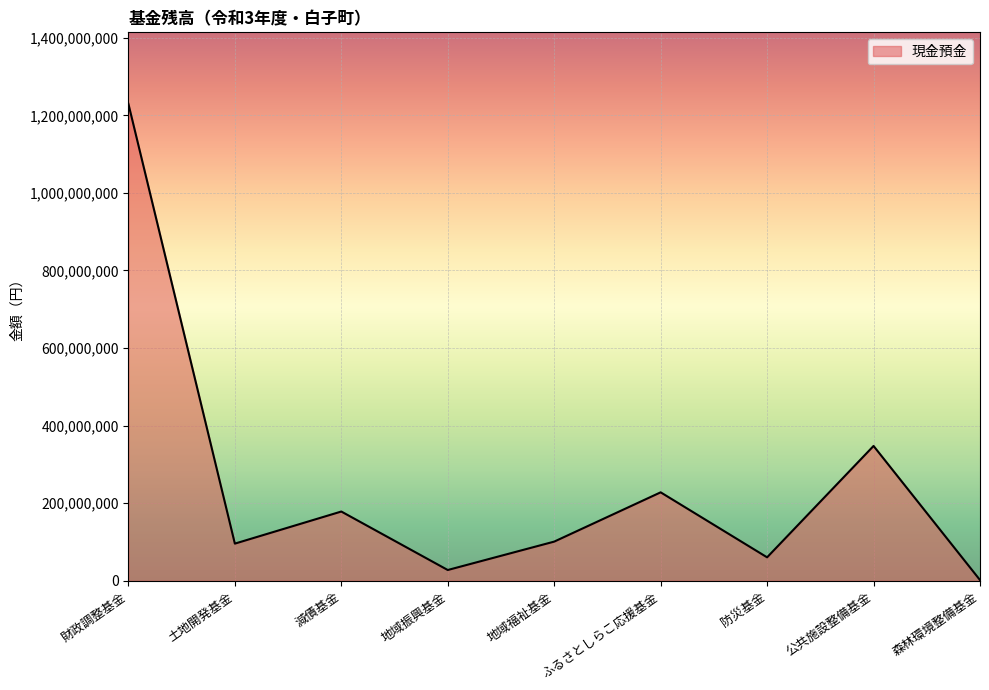

What position from the right is 地域振興基金?

6